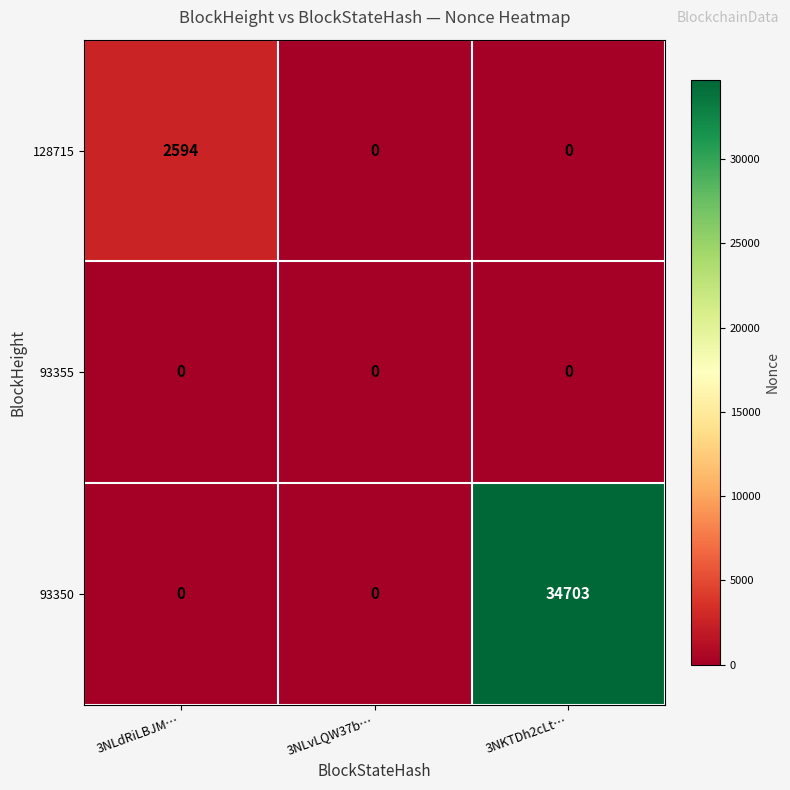

The 93350 series shows -20269 at 3NLdRiLBJM…. True or false?

False